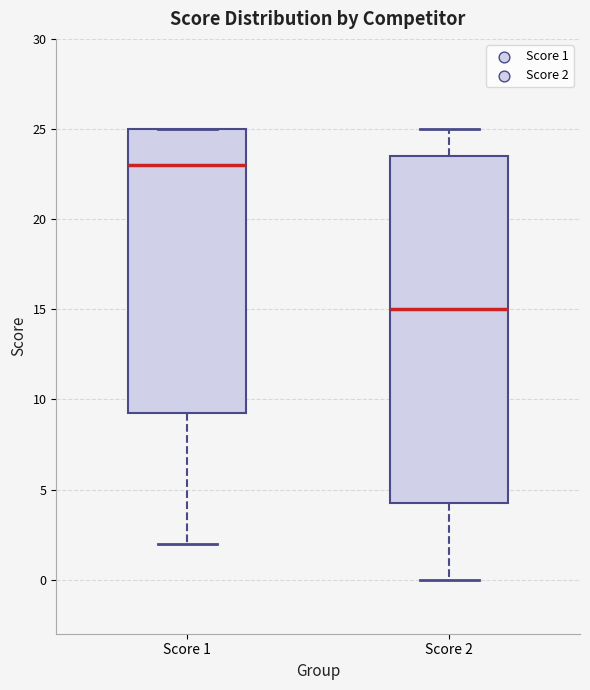

Where does the median line of the box for Score 1 sit on the y-axis? The values are not printed on the chart, so give them approximately, as read against the axis.

23.0